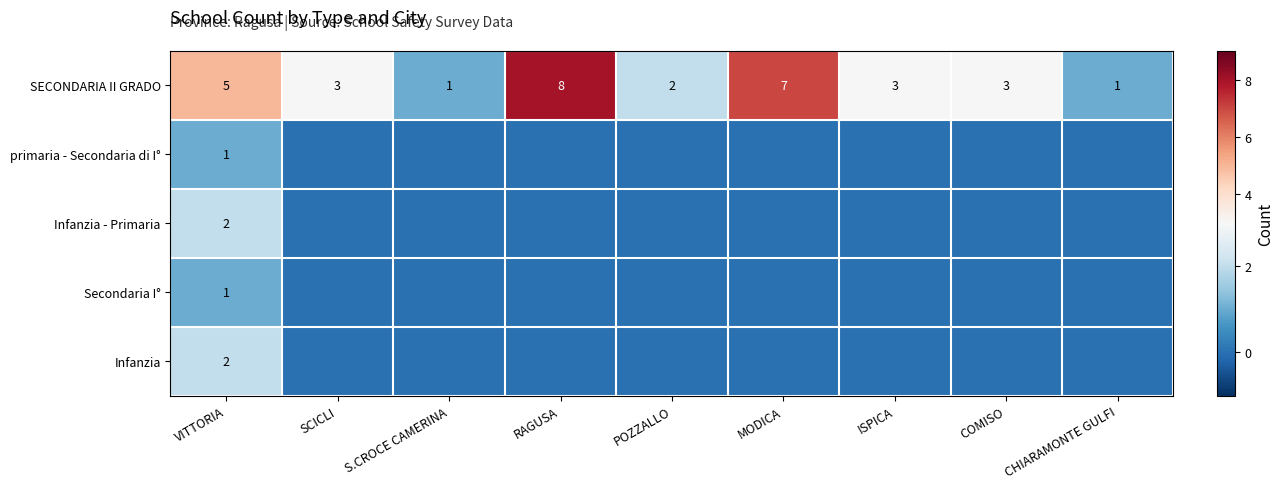

What is the difference between the maximum and minimum values in the SECONDARIA II GRADO series?

7